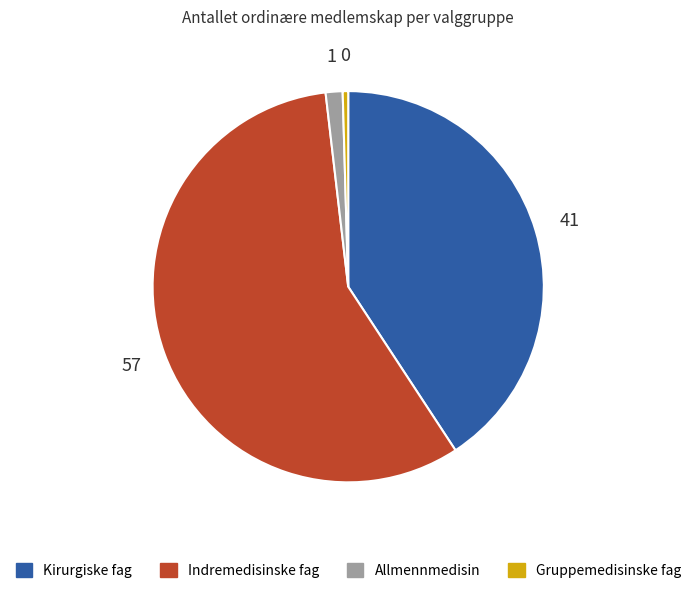

How many slices are in this pie chart?

4